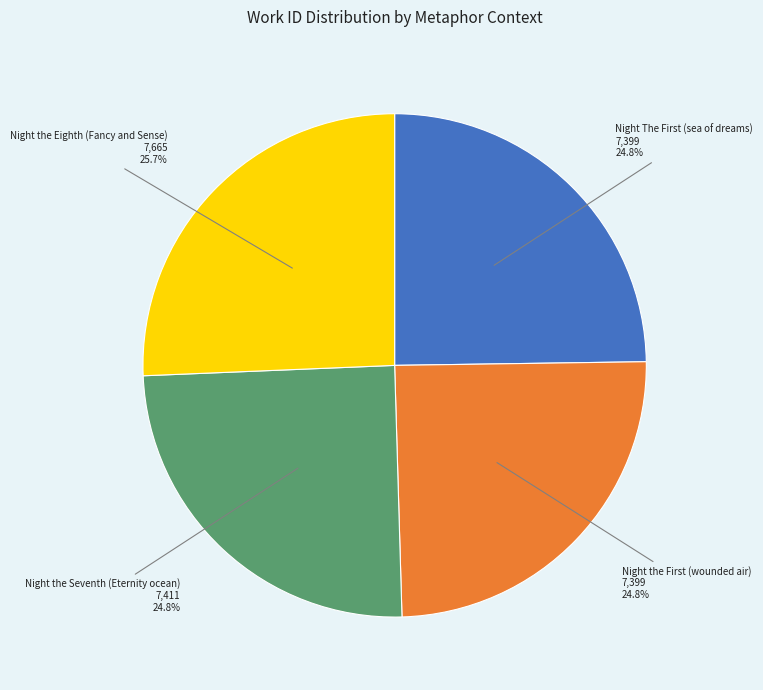

How many slices are in this pie chart?

4